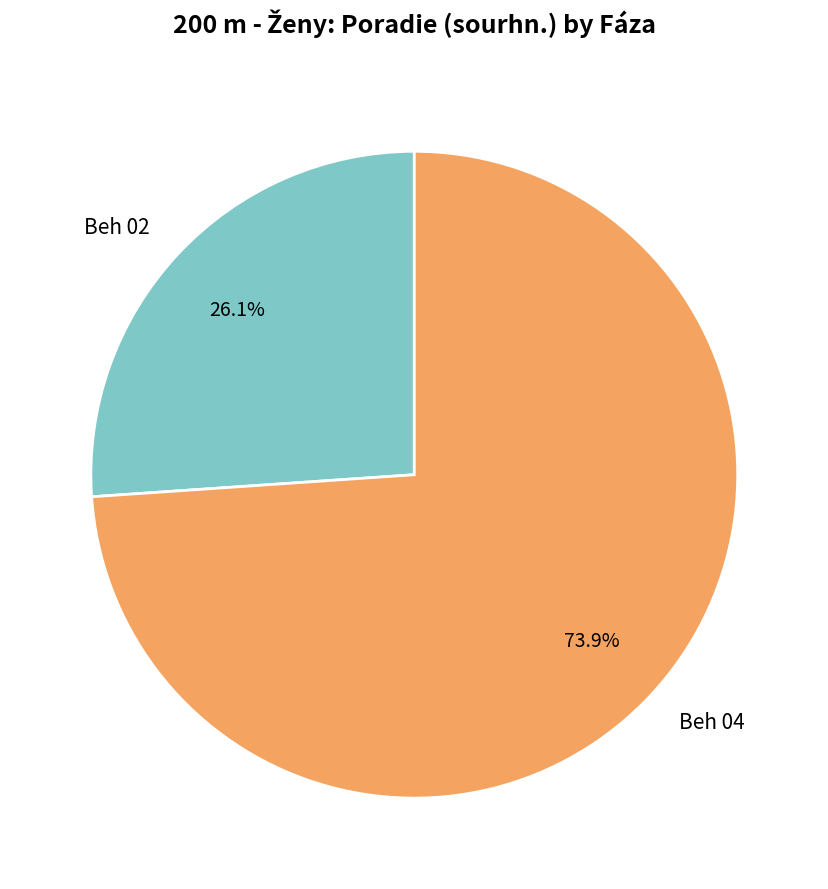

What percentage do Beh 04 and Beh 02 together represent?

100.0%